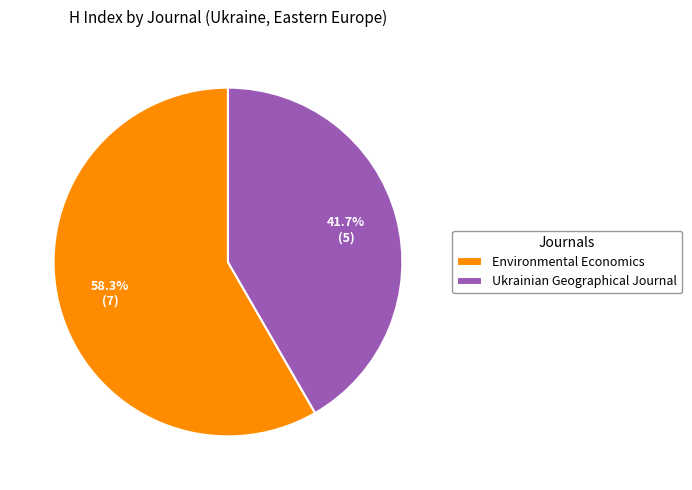

The Environmental Economics slice represents 53% of the pie. True or false?

False